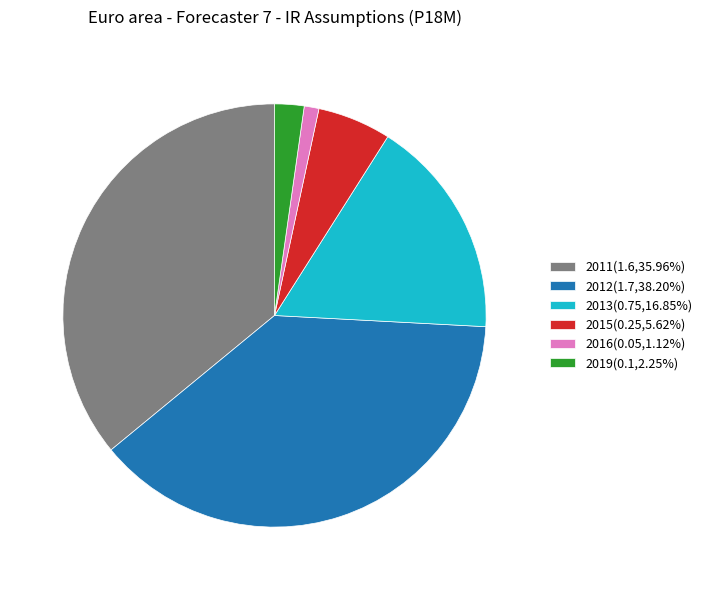

Is it true that 2011 is 50% of the pie?

False